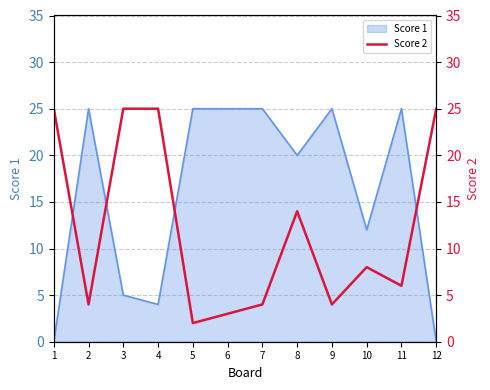

What is the highest value of the Score 1 series?

25